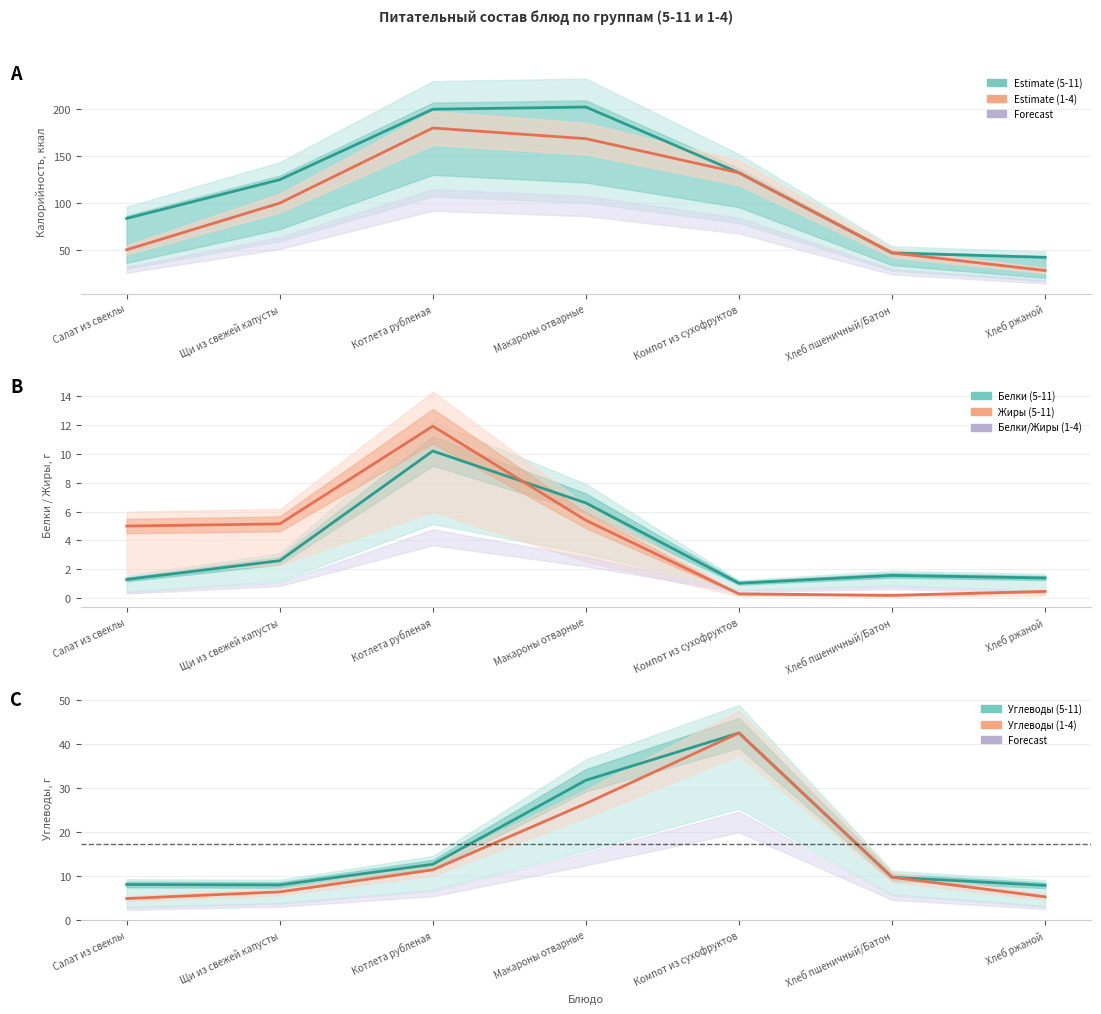

True or false: Белки (5-11) has a value of 10.2 at Котлета рубленая.

True